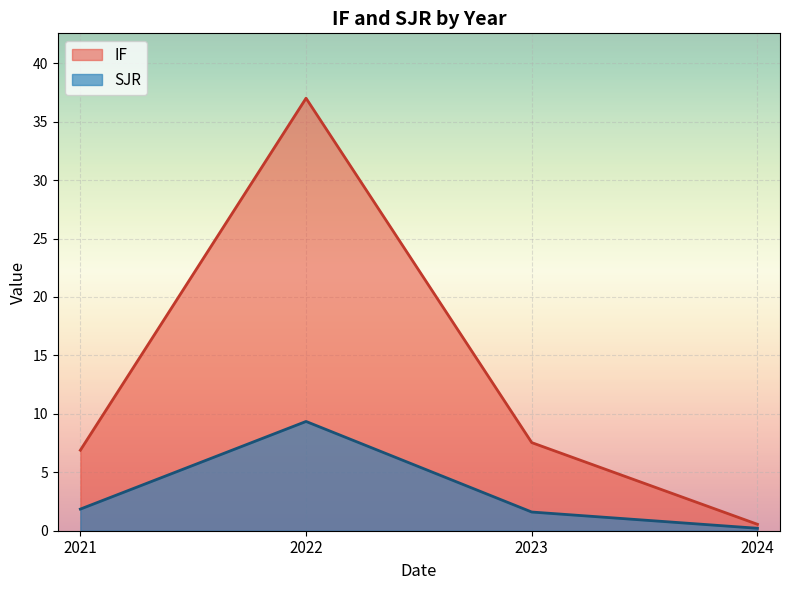

In IF, how many points are higher than both neighbors (excluding endpoints)?

1